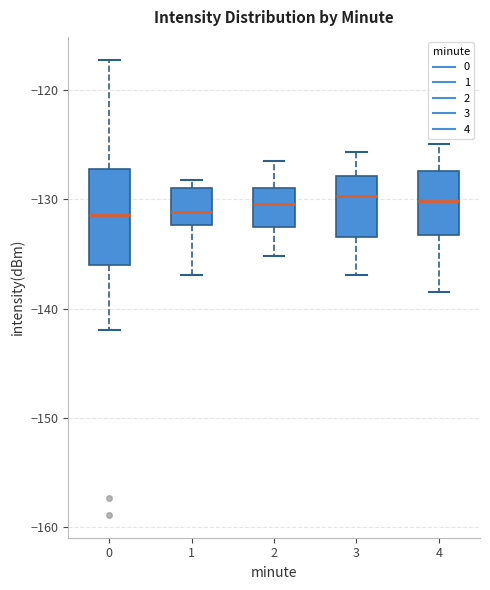

Comparing the boxes themselves (not the whiskers), which one is the tallest?

0